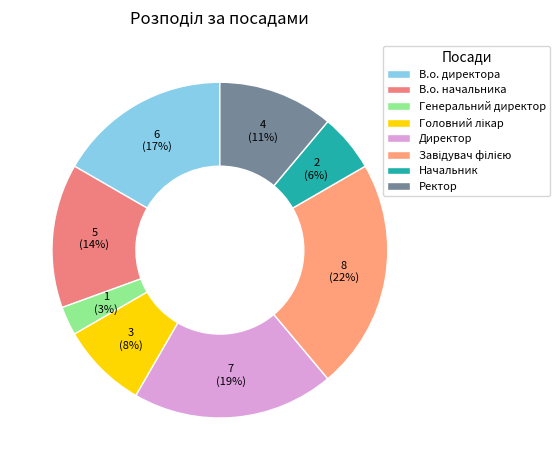

Is it true that Начальник is 20% of the pie?

False